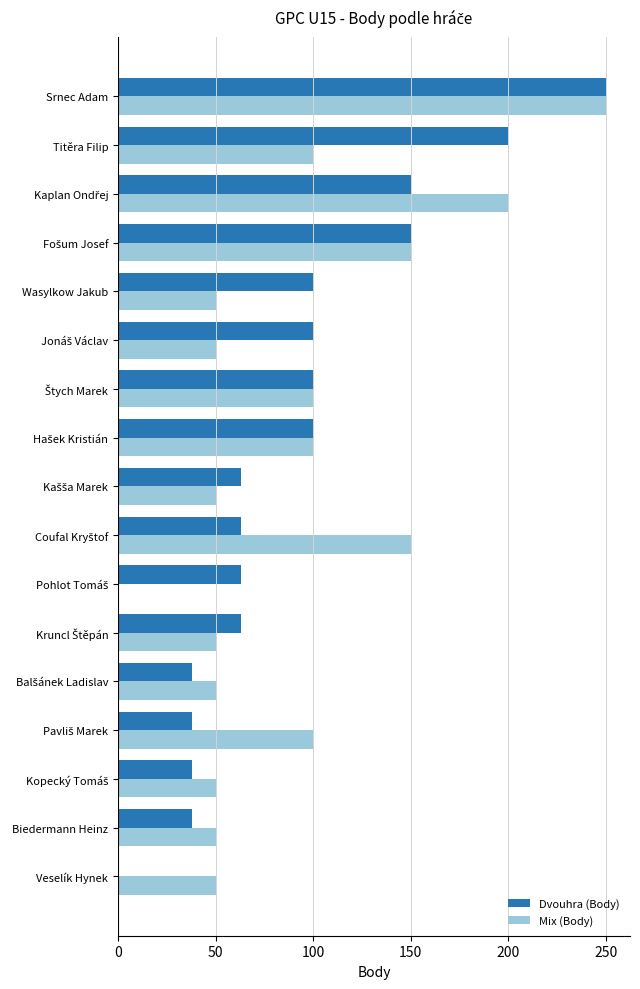

The value of Dvouhra (Body) at Titěra Filip is 293. True or false?

False